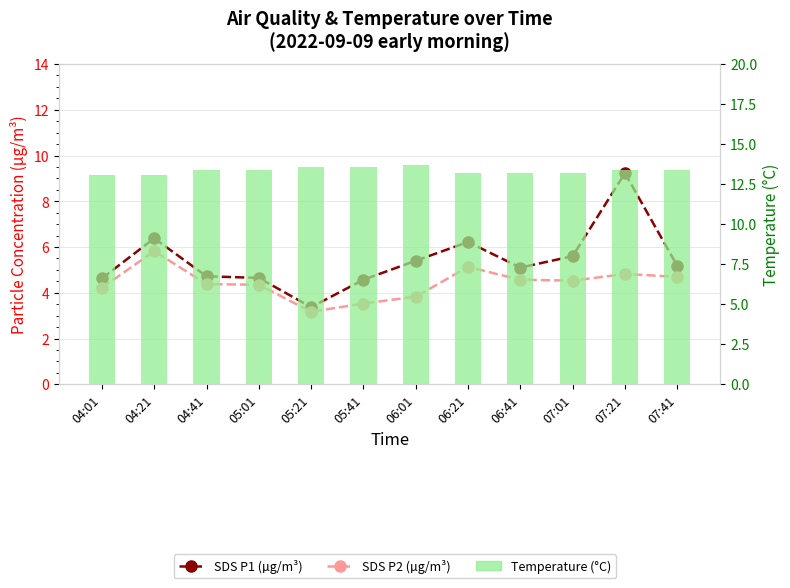

Which series has the widest spread of values?

SDS P1 (µg/m³)